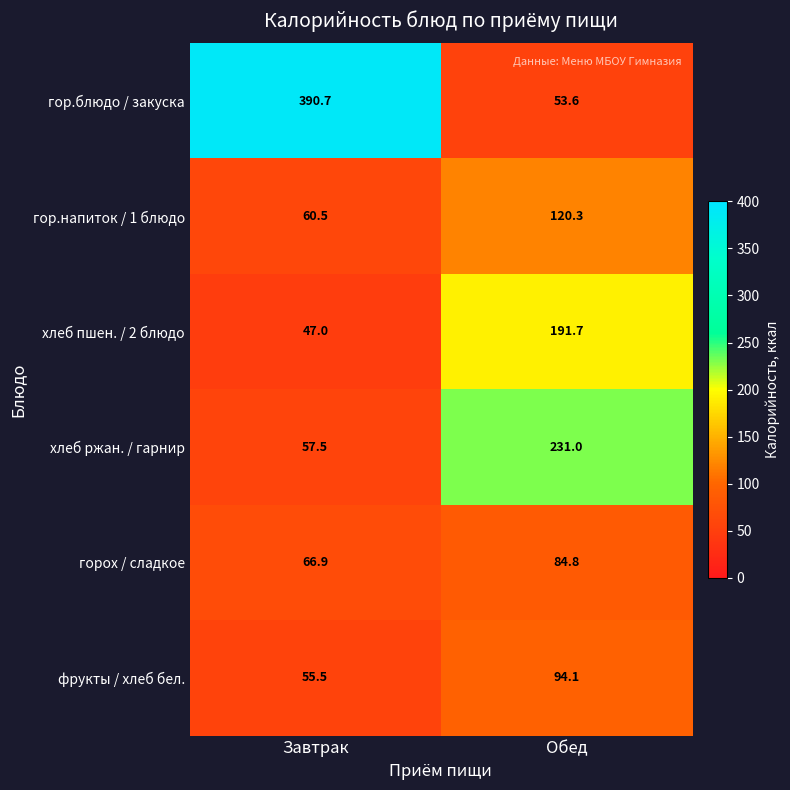

What is the total value across all series at Завтрак?

678.1